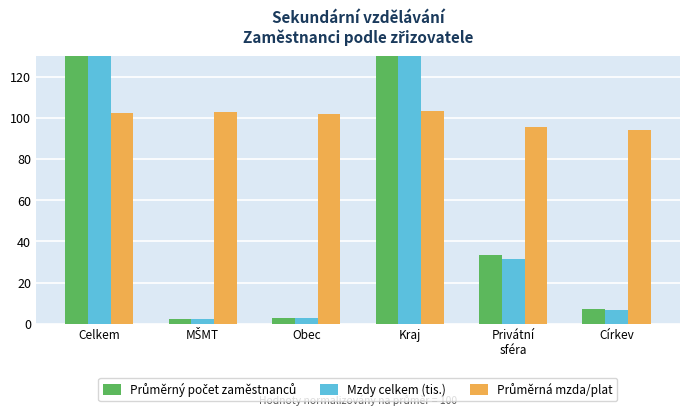

At how many categories does at least one series exceed 89?

6